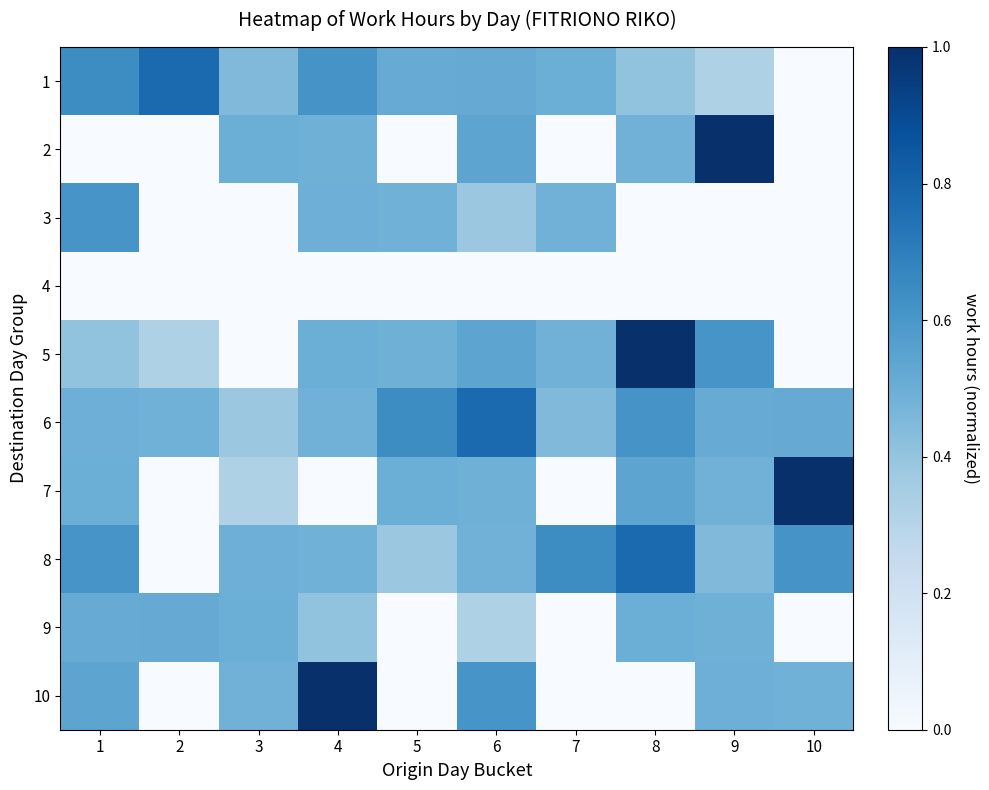

What is the total value across all series at 9?

4.4